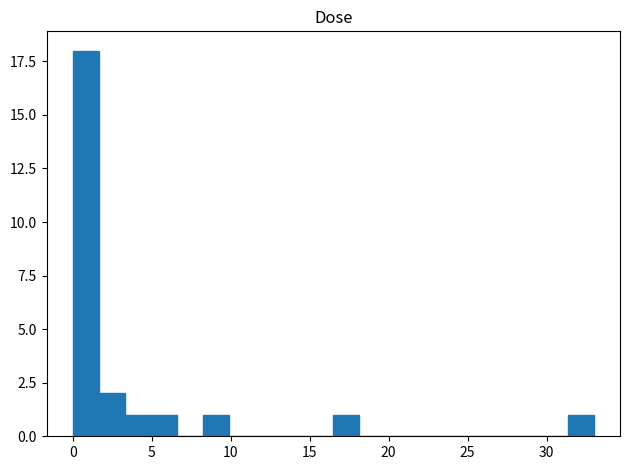

Read against the x-axis, roughly where is the centre of the tallest bar?

1.0